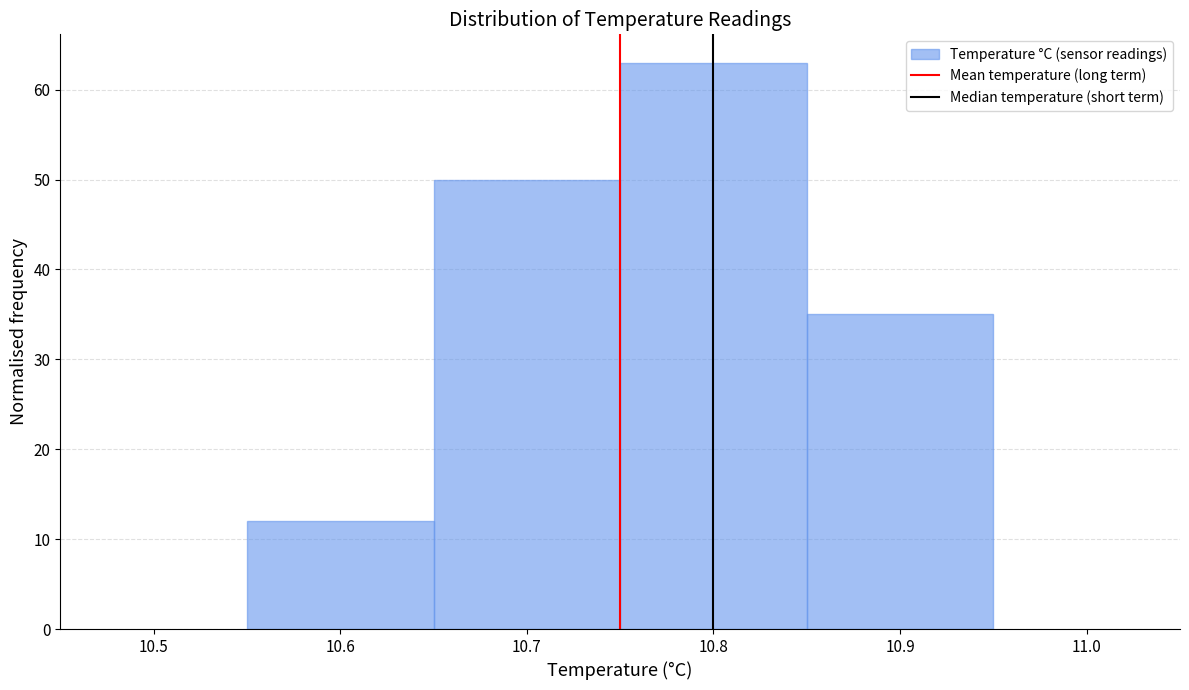

Over which range of the x-axis is the bar tallest?

10.75 to 10.85